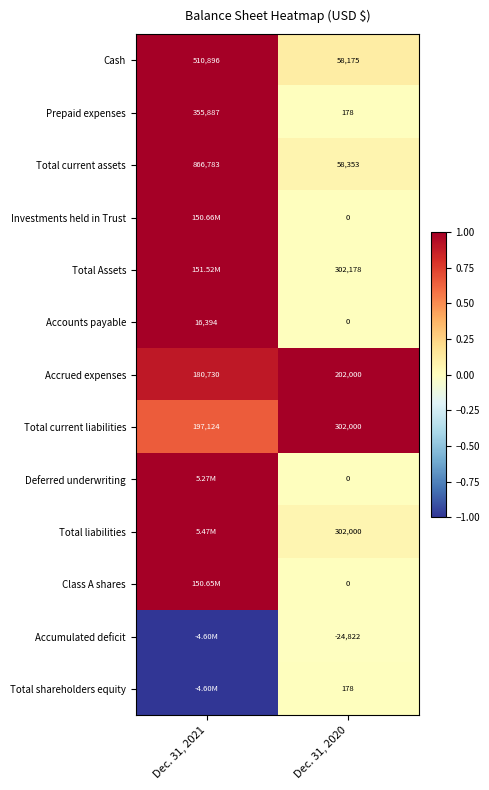

Rank the categories by Cash value from lowest to highest.

Dec. 31, 2020, Dec. 31, 2021